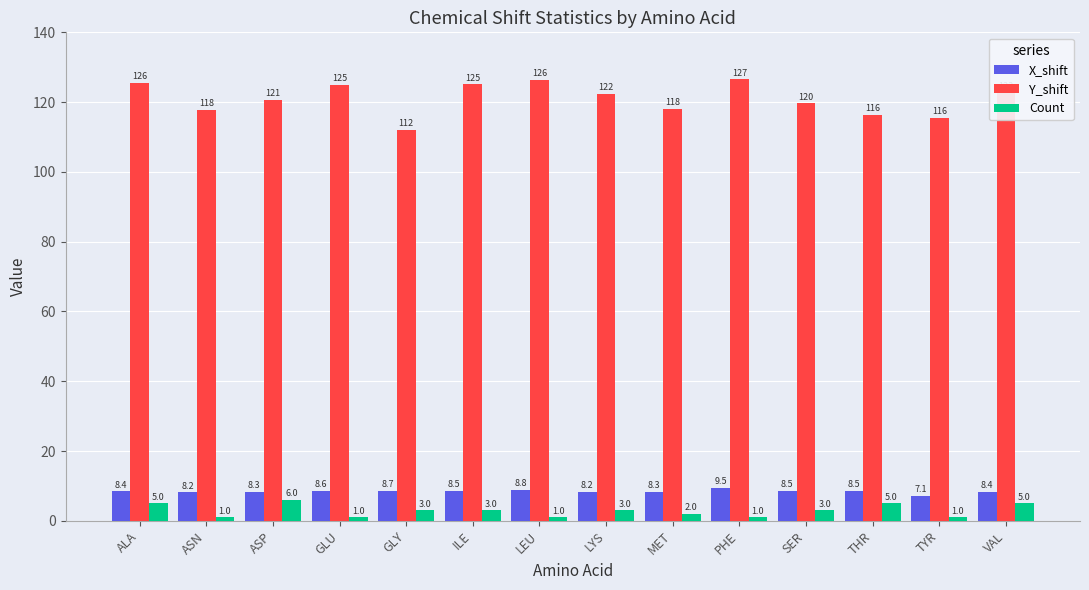

List the labels in order of Y_shift value, smallest first.

GLY, TYR, THR, ASN, MET, SER, ASP, LYS, VAL, GLU, ILE, ALA, LEU, PHE